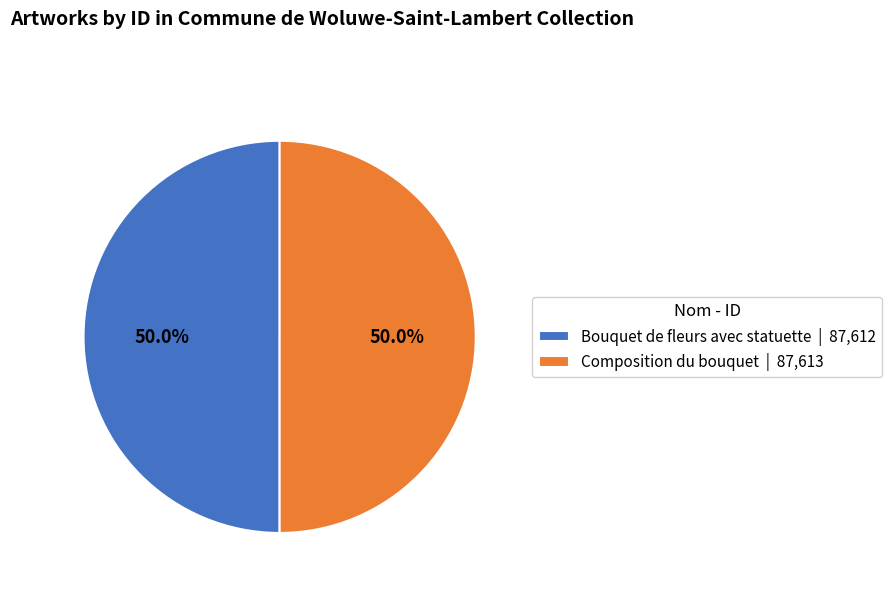

Approximately how many times larger is the value at Composition du bouquet | 87,613 compared to Bouquet de fleurs avec statuette | 87,612?

1.0